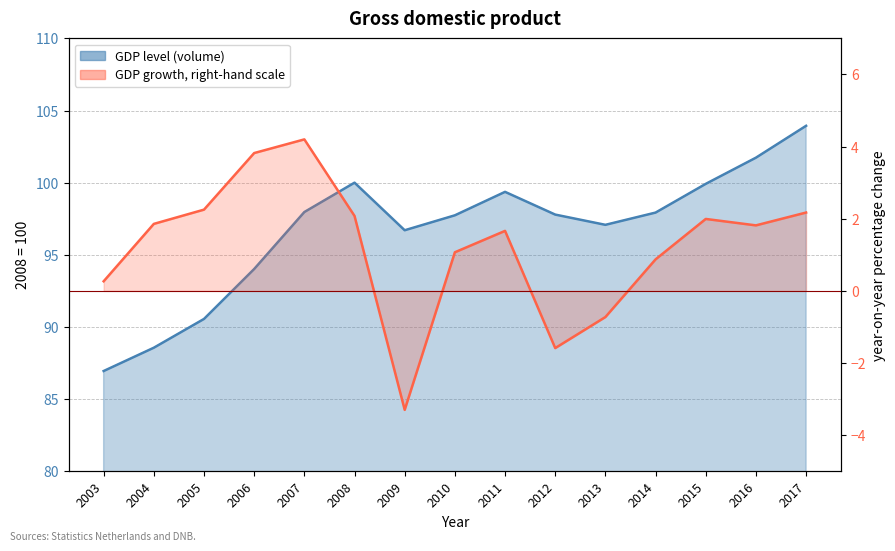

Between 2013 and 2017, which is larger?

2017